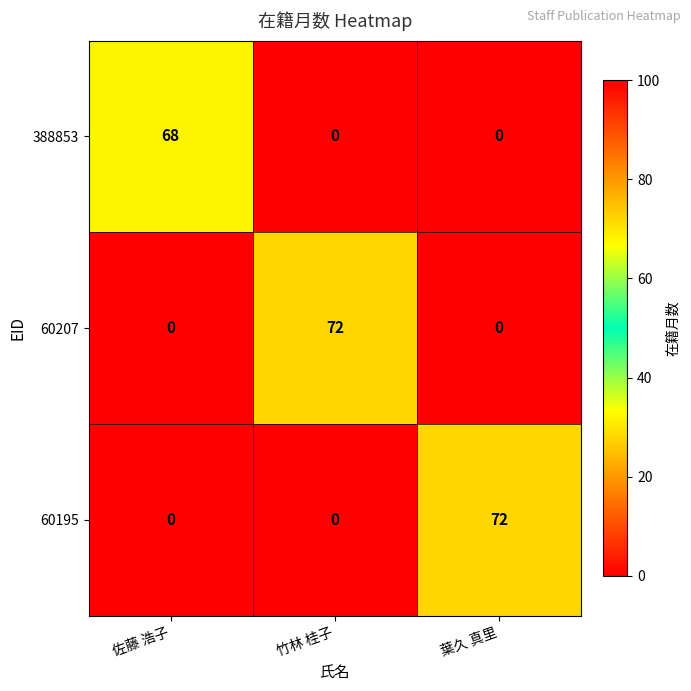

The 60207 series shows 26 at 竹林 桂子. True or false?

False